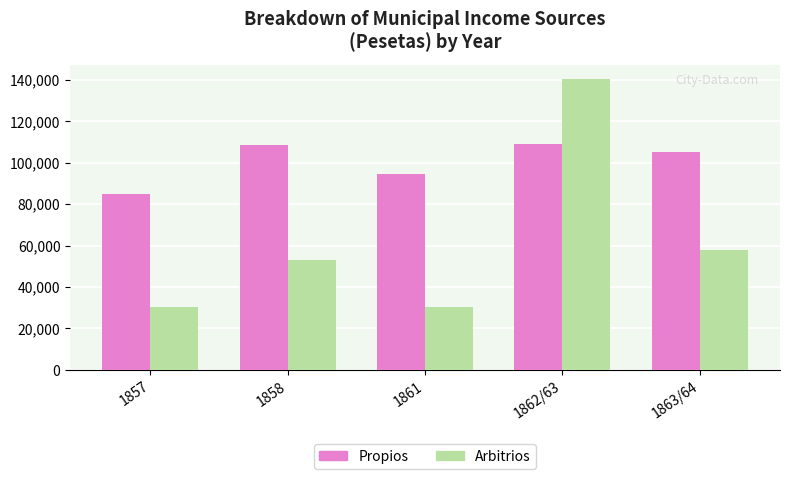

How many series are shown in this chart?

2